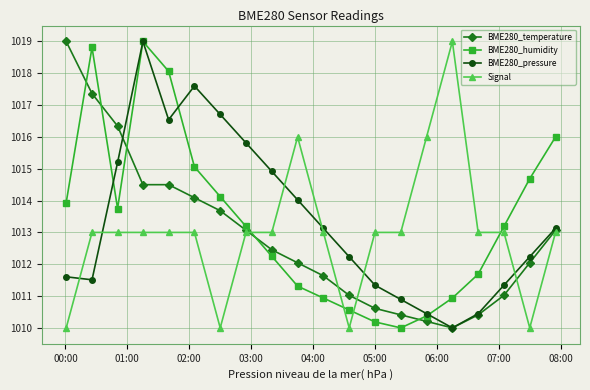

In BME280_pressure, how many points are higher than both neighbors (excluding endpoints)?

2